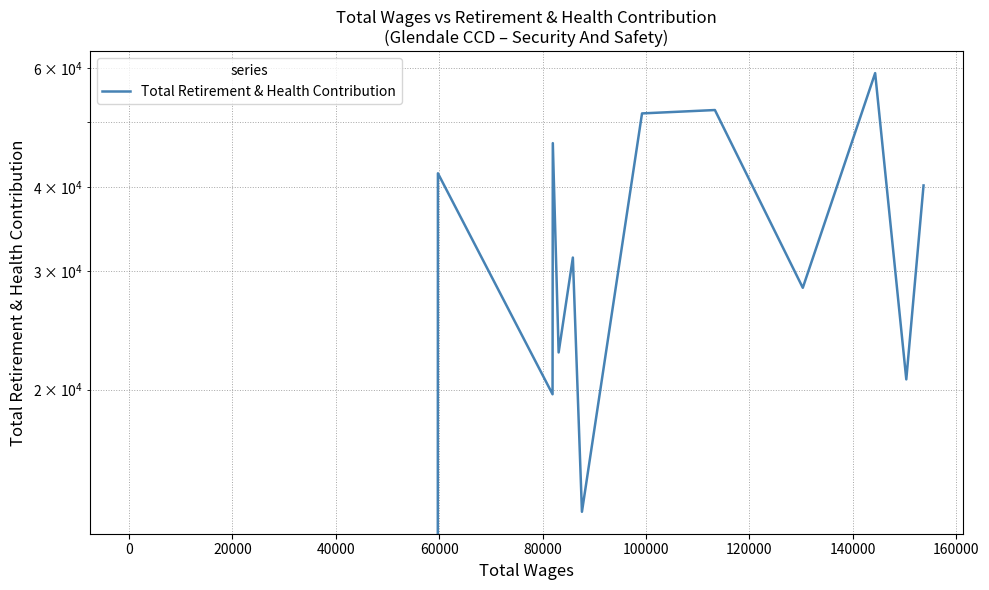

How many series are shown in this chart?

1